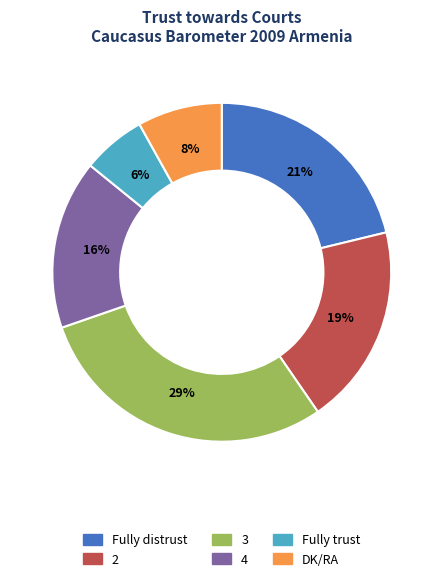

What is the largest slice in the pie chart?

3